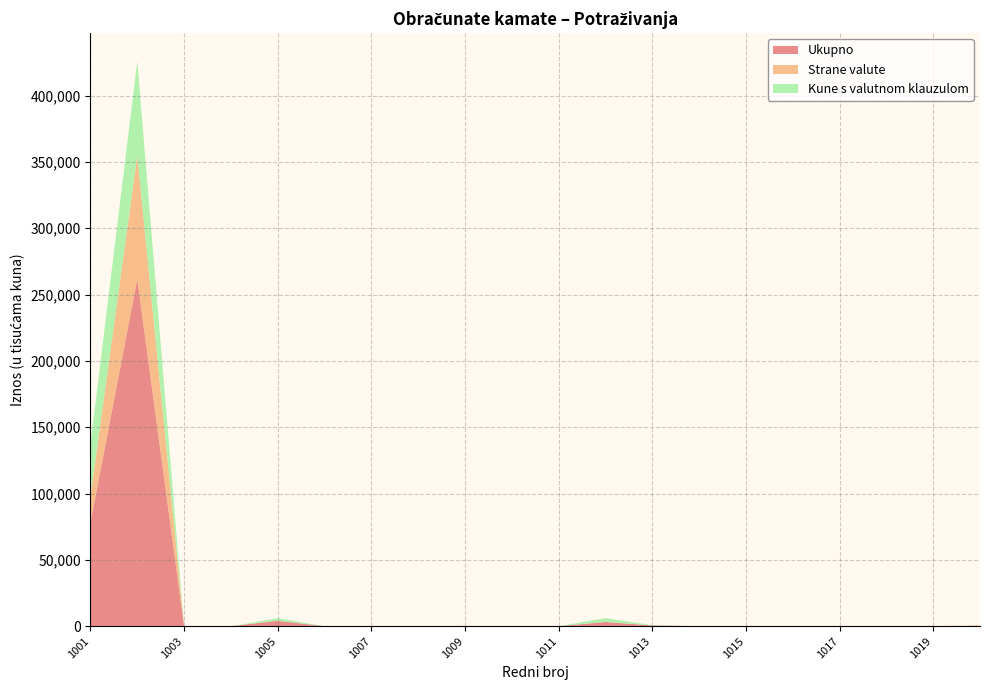

Reading left to right, extract all data points from this chart.

Ukupno: 1001=78074	1002=261653	1003=0	1004=0	1005=4133	1006=17	1007=0	1008=0	1009=113	1010=0	1011=7	1012=3192	1013=585	1014=0	1015=0	1016=0	1017=0	1018=0	1019=0	1021=310
Strane valute: 1001=19830	1002=93117	1003=0	1004=0	1005=0	1006=0	1007=0	1008=0	1009=100	1010=0	1011=0	1012=16	1013=0	1014=0	1015=0	1016=0	1017=0	1018=0	1019=0	1021=289
Kune s valutnom klauzulom: 1001=39510	1002=71005	1003=0	1004=0	1005=1972	1006=0	1007=0	1008=0	1009=0	1010=0	1011=0	1012=2935	1013=222	1014=0	1015=0	1016=0	1017=0	1018=0	1019=0	1021=0